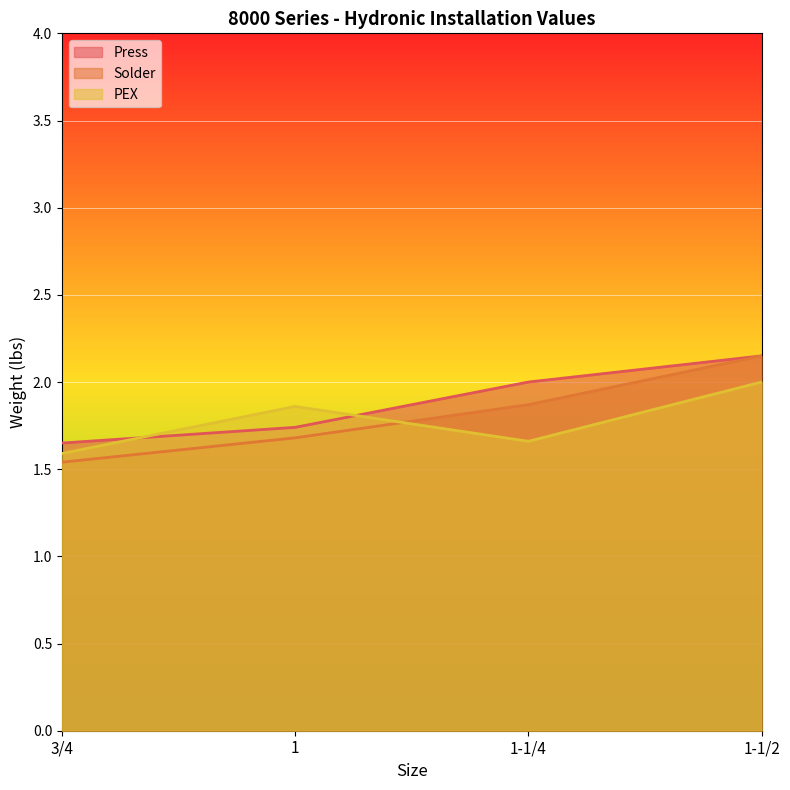

Reading right to left, transcribe all the data shown in this chart.

Press: 1-1/2=2.1	1-1/4=2.0	1=1.7	3/4=1.6
Solder: 1-1/2=2.1	1-1/4=1.9	1=1.7	3/4=1.5
PEX: 1-1/2=2.0	1-1/4=1.7	1=1.9	3/4=1.6